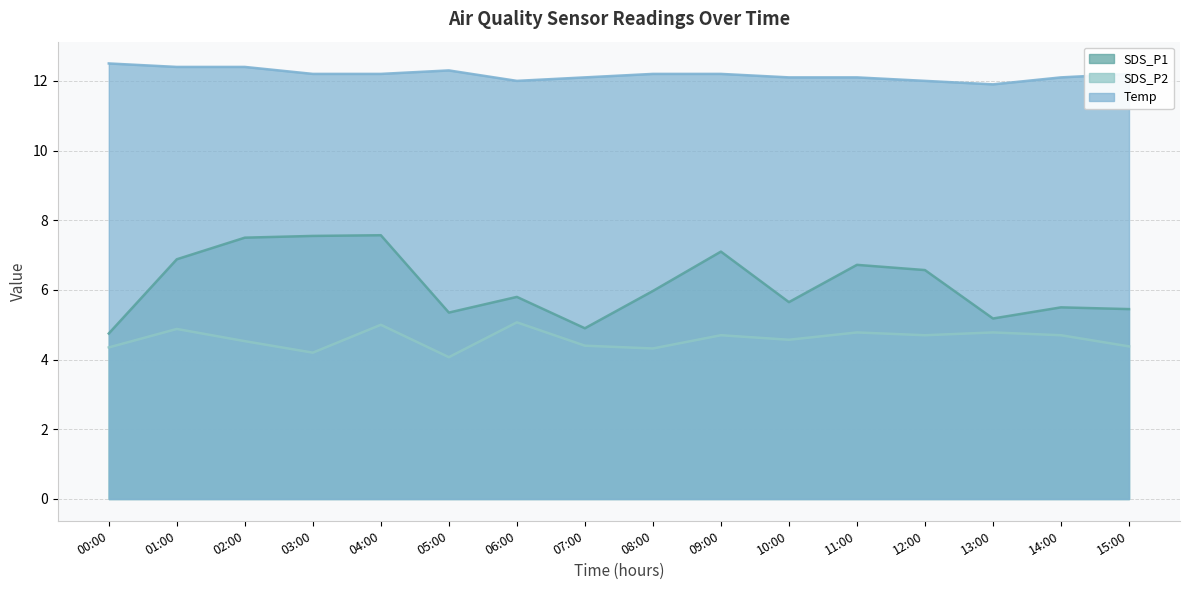

Does the chart have visible grid lines?

Yes